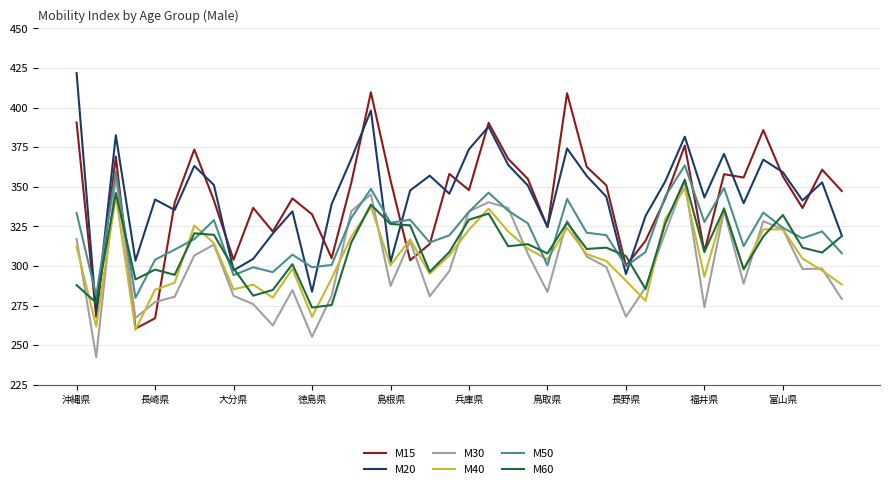

After their last crossing, which series has the higher values: M20 or M50?

M20